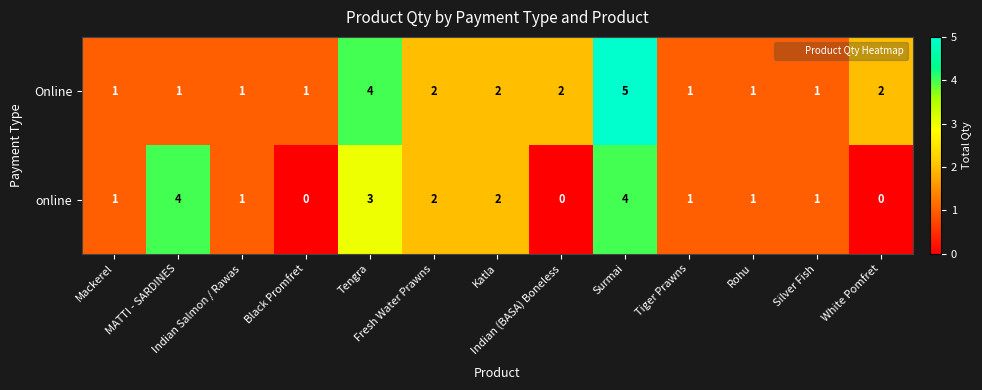

Which series has the largest total across all categories?

Online